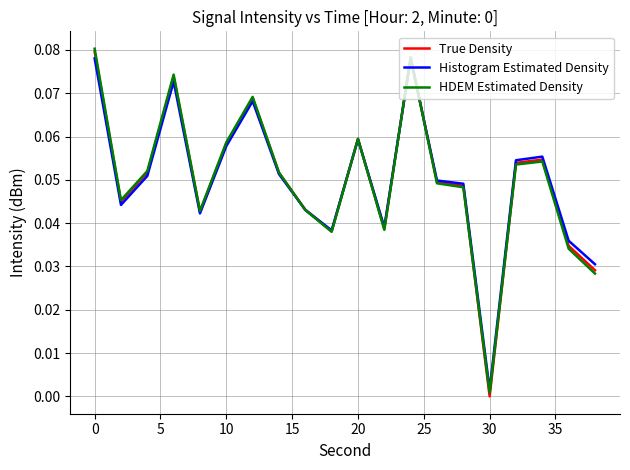

Which series has the largest range (max minus min)?

True Density